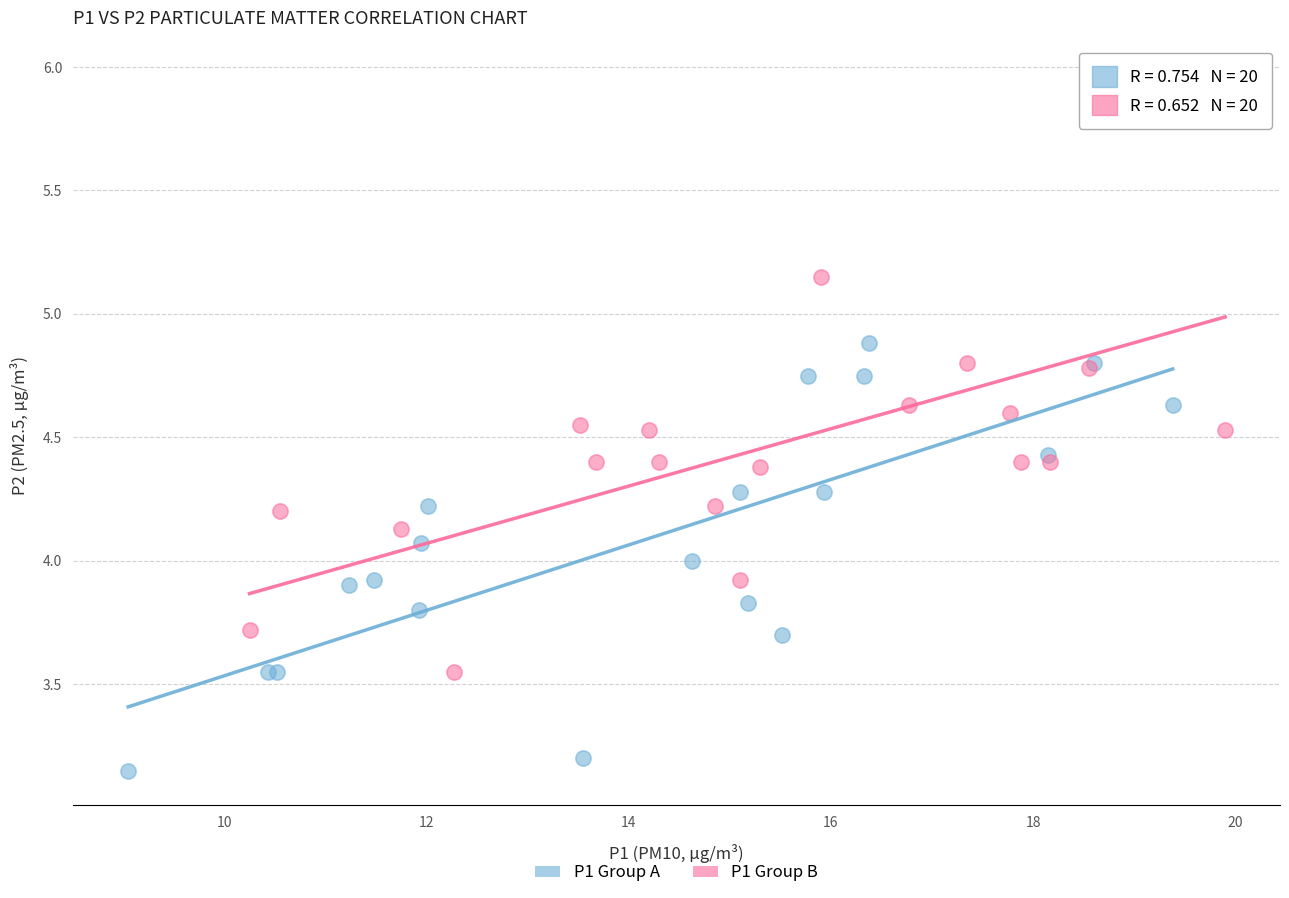

Which series has the widest spread of Y values?

P1 Group B